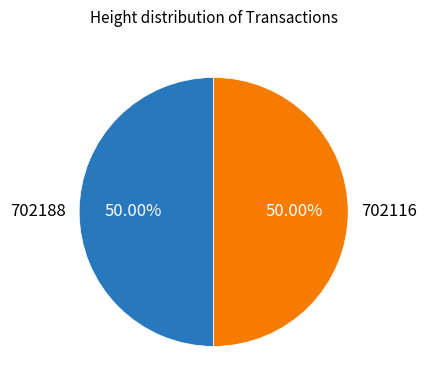

What percentage is NOT represented by 702116?

50.0%